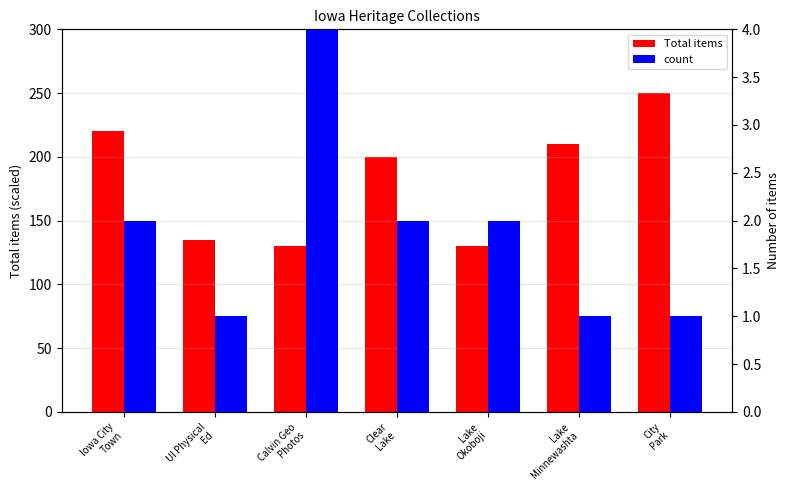

Which label corresponds to the smallest value in the chart?

UI Physical
Ed